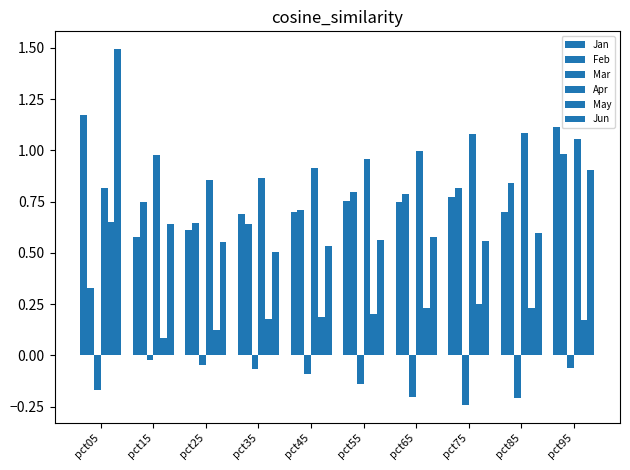

What is the value of the Apr bar at the 8th from the left?

1.1